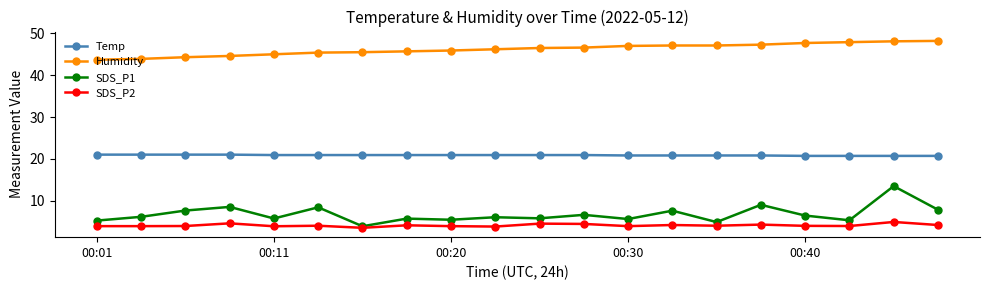

True or false: Temp and Humidity intersect in this chart.

False